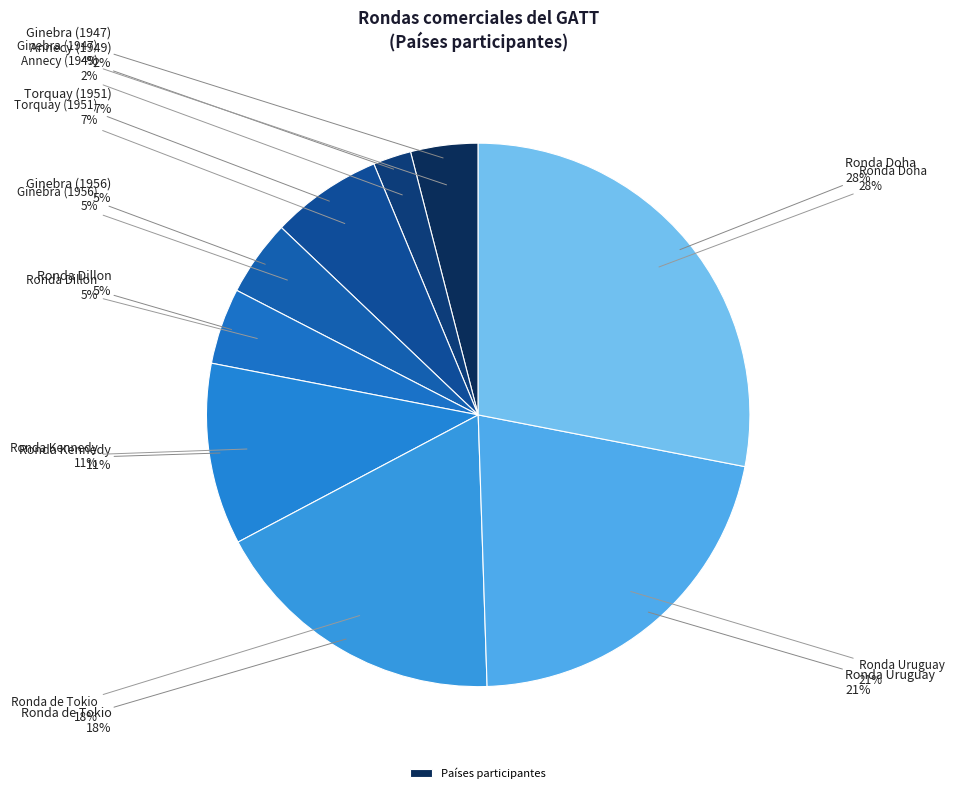

How many segments does this pie chart have?

9